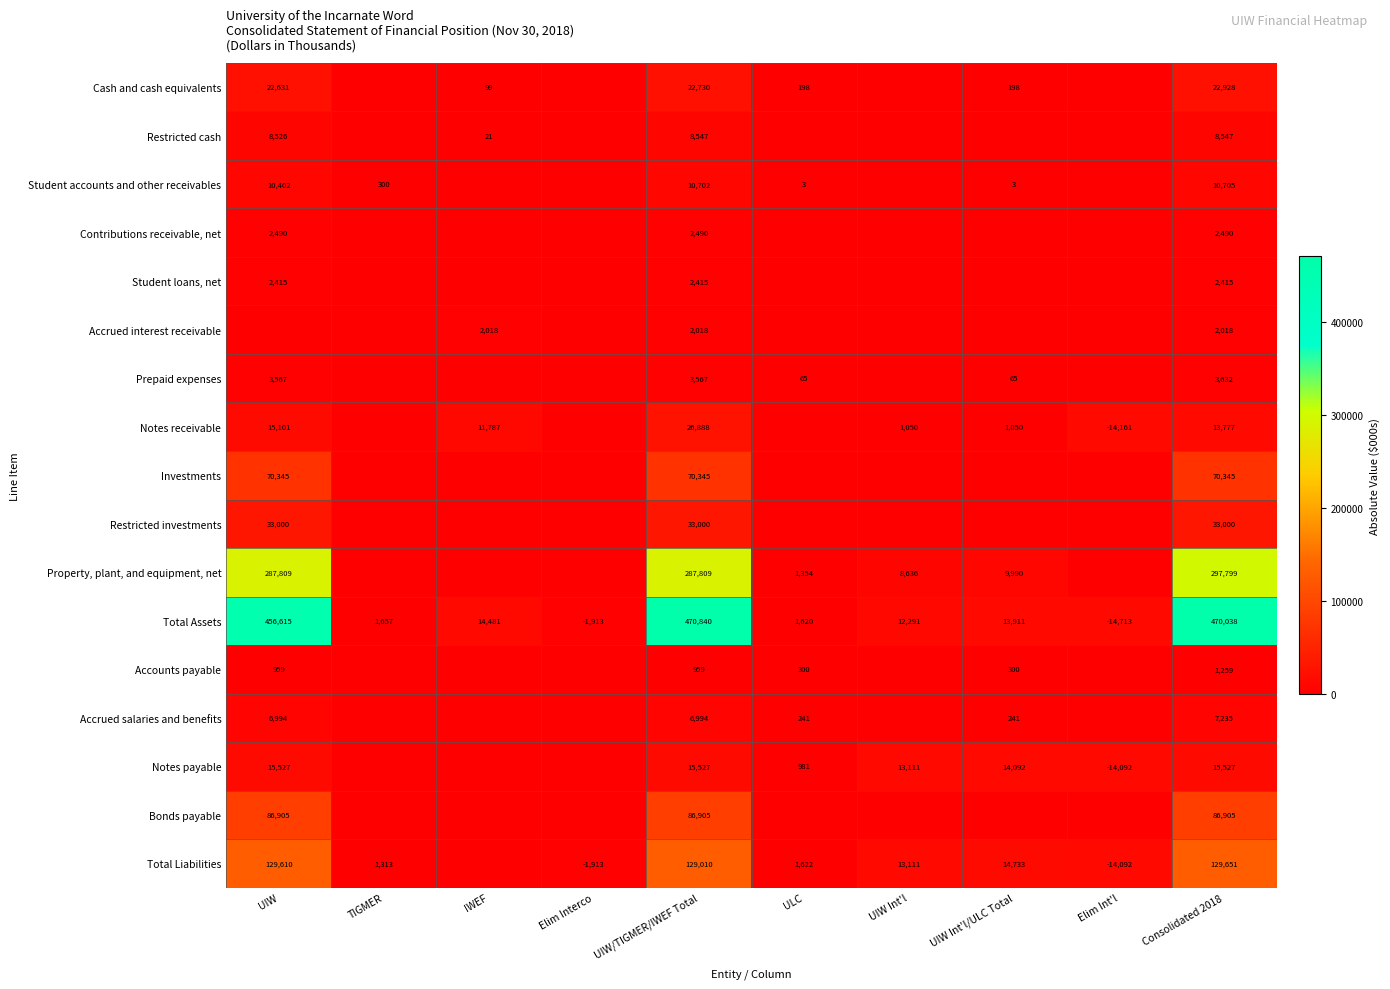

True or false: Student accounts and other receivables has a value of 5169 at Consolidated 2018.

False